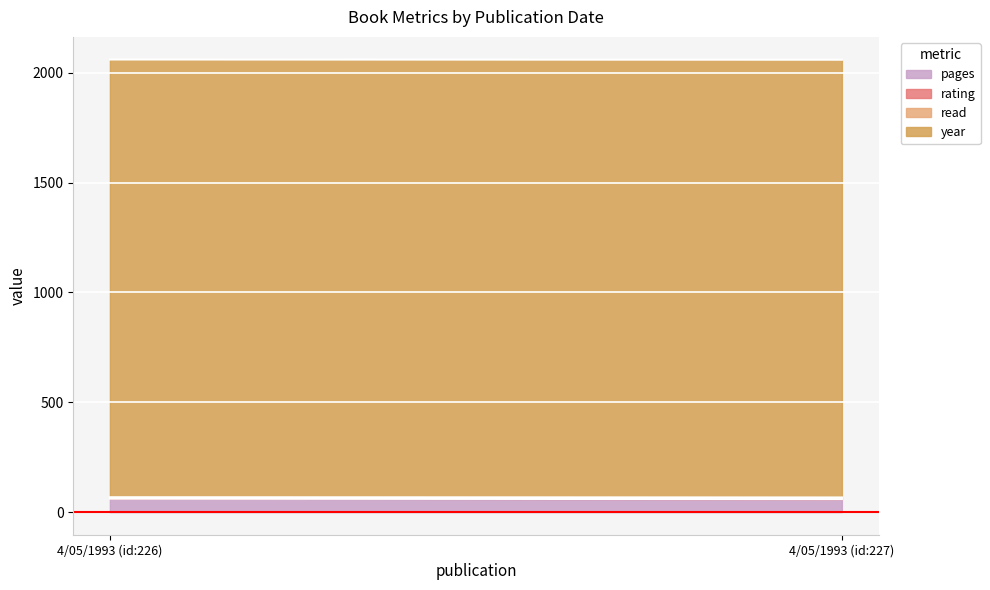

Reading left to right, transcribe all the data shown in this chart.

pages: 4/05/1993 (id:226)=61	4/05/1993 (id:227)=59
rating: 4/05/1993 (id:226)=5	4/05/1993 (id:227)=6
read: 4/05/1993 (id:226)=1	4/05/1993 (id:227)=1
year: 4/05/1993 (id:226)=1993	4/05/1993 (id:227)=1993